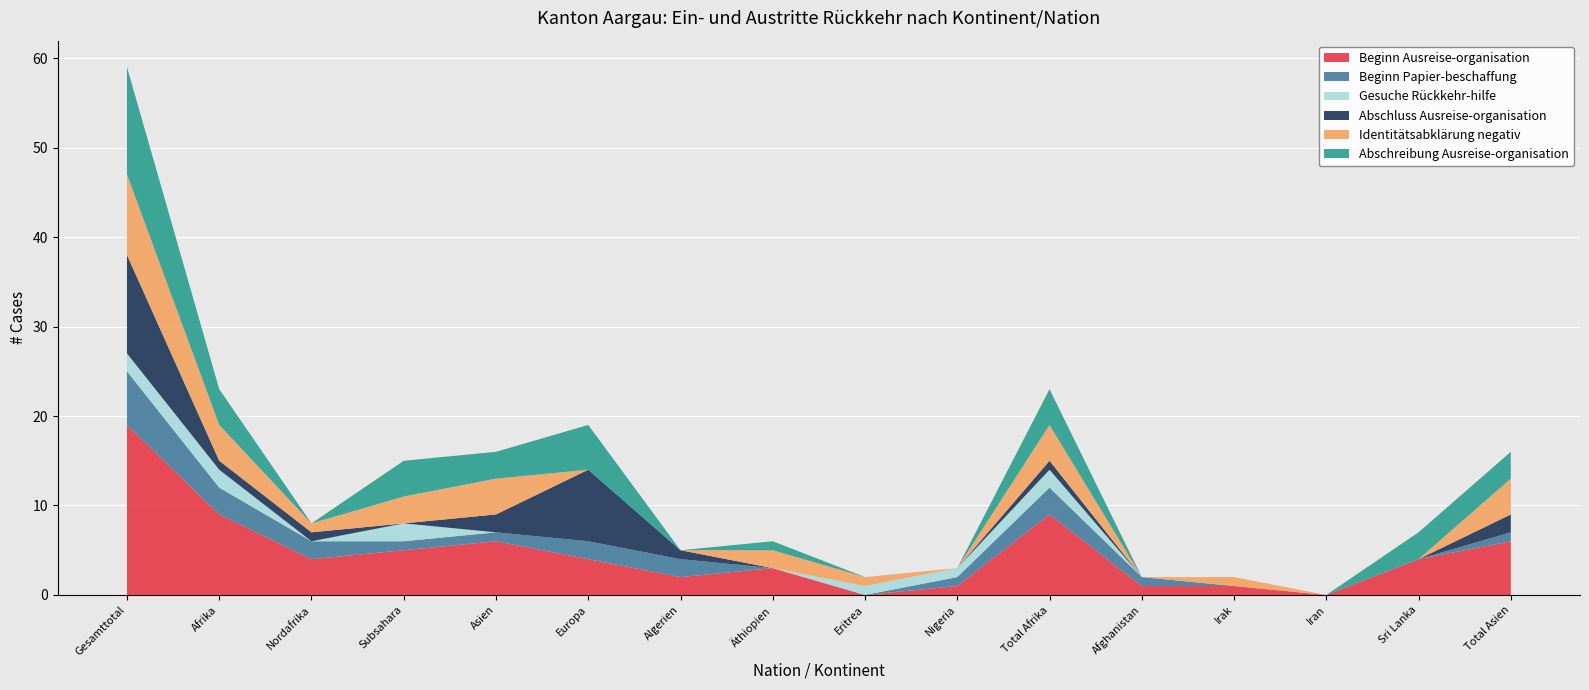

Reading right to left, transcribe all the data shown in this chart.

Beginn Ausreise-organisation: 6	4	0	1	1	9	1	0	3	2	4	6	5	4	9	19
Beginn Papier-beschaffung: 1	0	0	0	1	3	1	0	0	2	2	1	1	2	3	6
Gesuche Rückkehr-hilfe: 0	0	0	0	0	2	1	1	0	0	0	0	2	0	2	2
Abschluss Ausreise-organisation: 2	0	0	0	0	1	0	0	0	1	8	2	0	1	1	11
Identitätsabklärung negativ: 4	0	0	1	0	4	0	1	2	0	0	4	3	1	4	9
Abschreibung Ausreise-organisation: 3	3	0	0	0	4	0	0	1	0	5	3	4	0	4	12